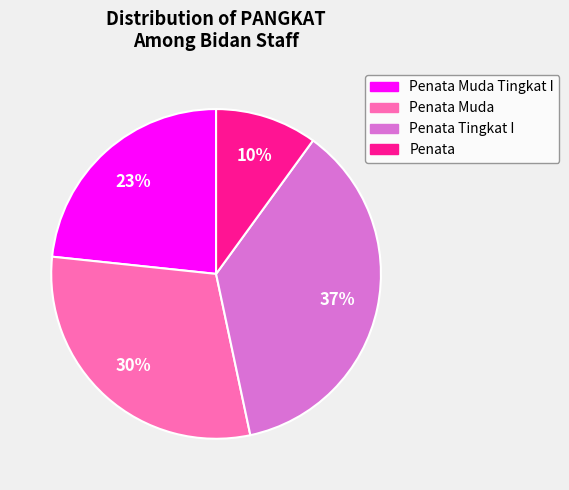

The Penata Muda slice represents 15% of the pie. True or false?

False